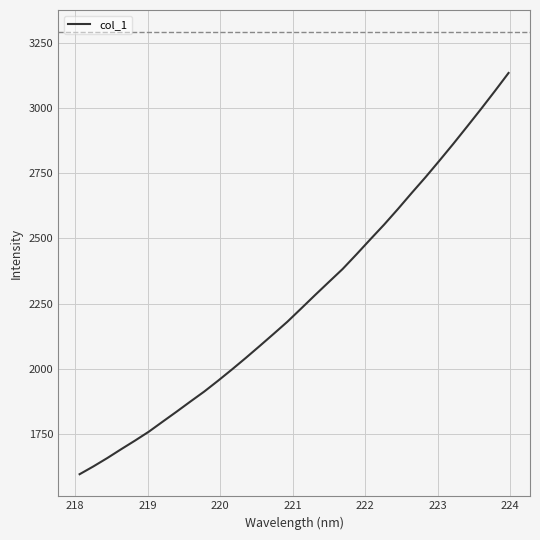

Reading left to right, list all the values displayed in this chart.

1595.4	1625.5	1657.5	1691.3	1724.3	1758.7	1797.1	1835.2	1874.2	1912.5	1954.1	1997.1	2041.4	2087.0	2133.2	2180.0	2230.8	2282.2	2332.5	2382.5	2438.7	2496.1	2552.8	2612.7	2674.5	2735.0	2798.1	2862.4	2928.7	2995.6	3064.2	3134.3